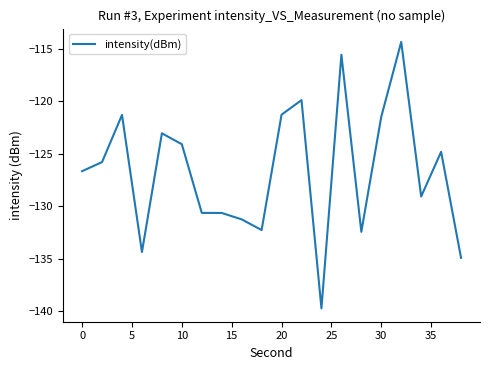

What is the sum of all values?

-2533.9